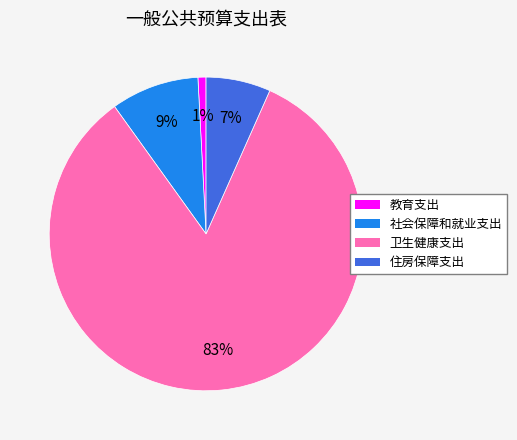

To the nearest percent, what percentage of the pie is 住房保障支出?

7%